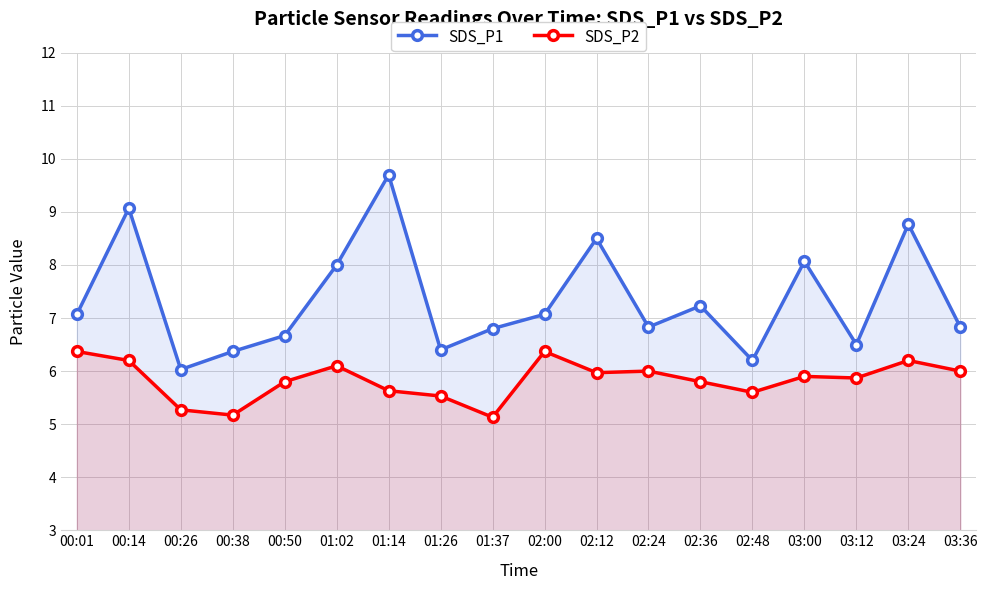

What is the label of the 1st point from the right?

03:36